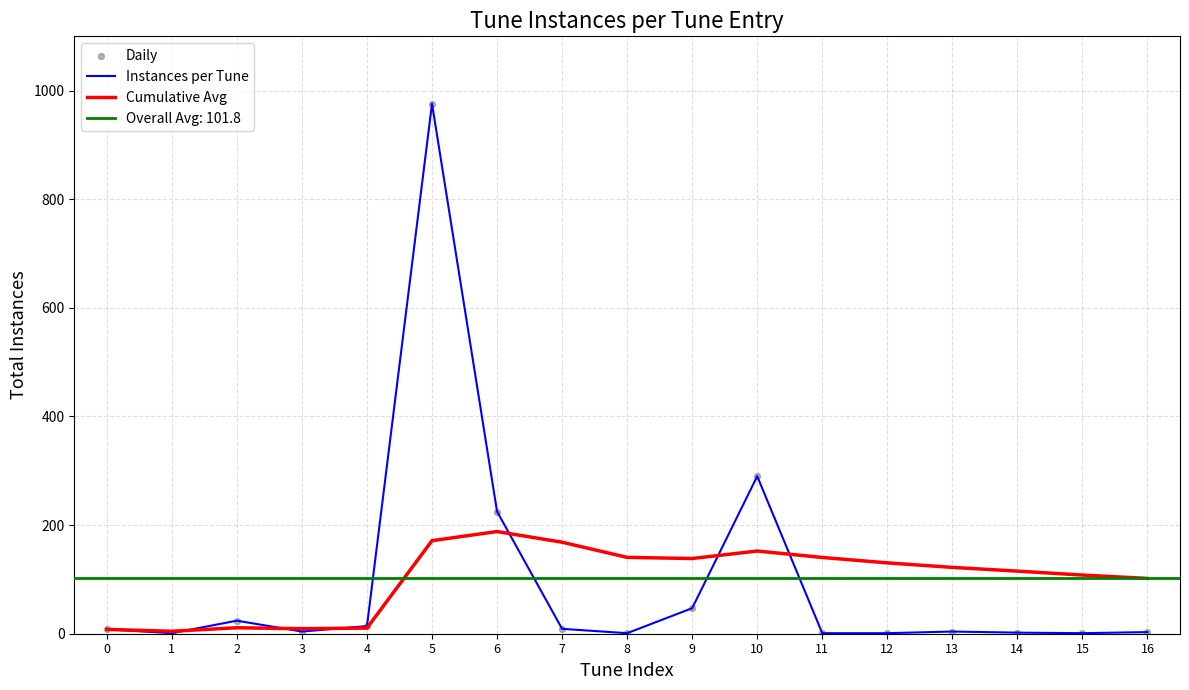

At which category is the sum across all series the highest?

5